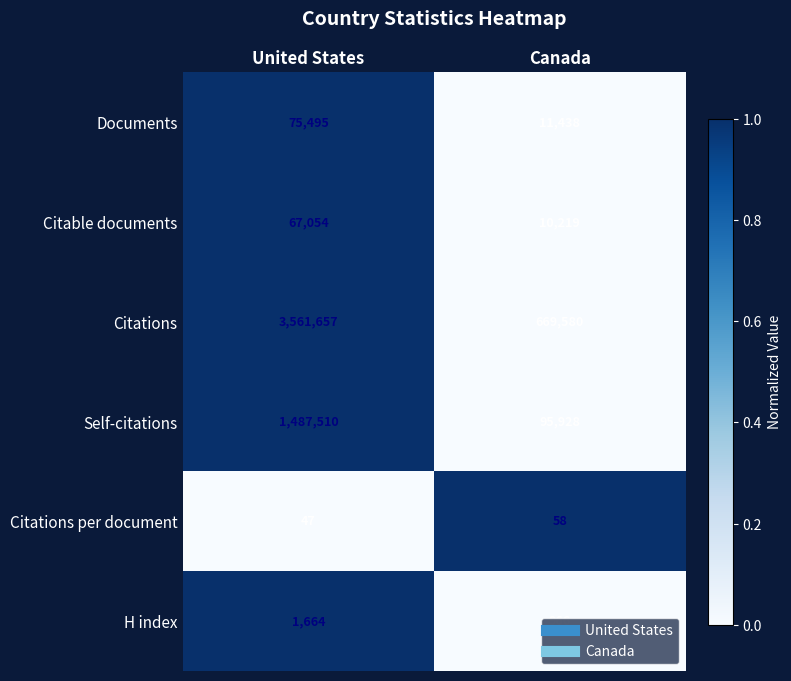

What is the lowest value of the Documents series?

11438